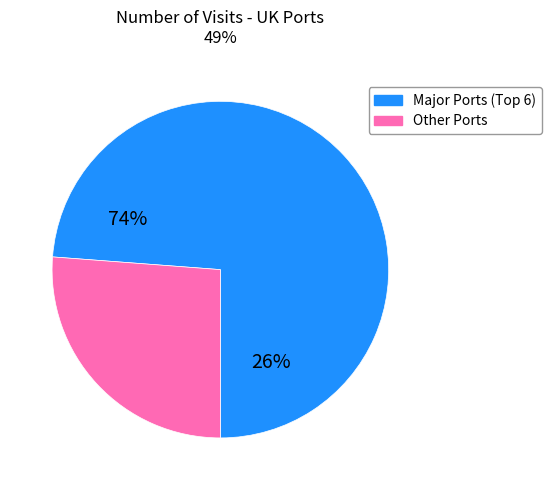

Is there any slice that represents more than half of the pie?

Yes